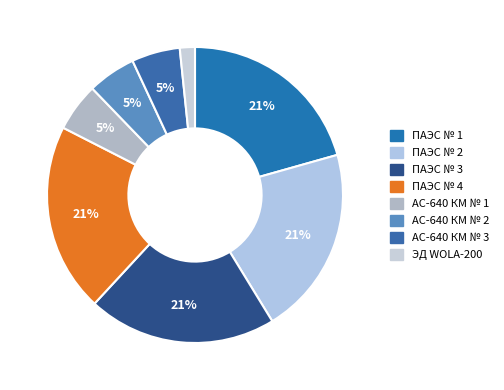

Is there any slice that represents more than half of the pie?

No